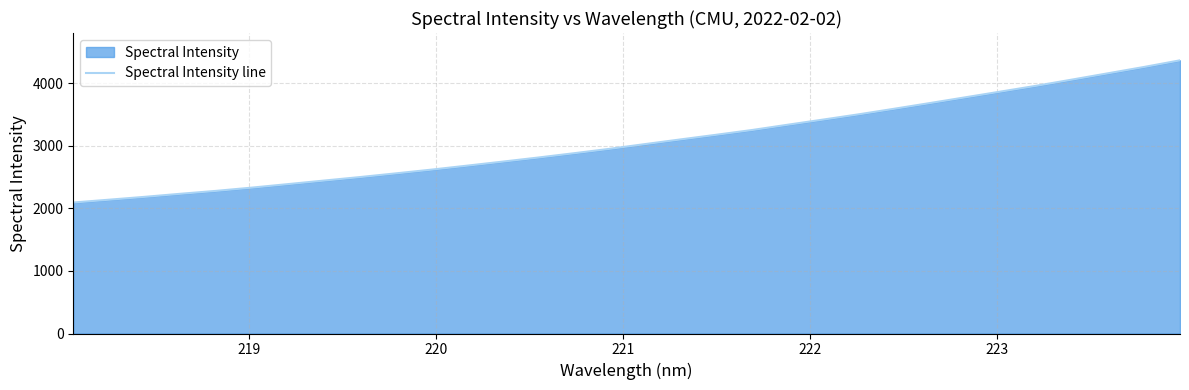

Reading right to left, what are all the values shown in this chart?

4365.5	4260.4	4160.4	4060.6	3962.0	3869.0	3776.4	3683.9	3592.8	3503.4	3419.1	3336.2	3251.7	3175.8	3101.7	3026.5	2950.4	2879.9	2811.3	2745.5	2681.0	2617.4	2557.4	2498.7	2443.1	2386.9	2331.5	2279.5	2233.0	2184.1	2138.3	2093.2